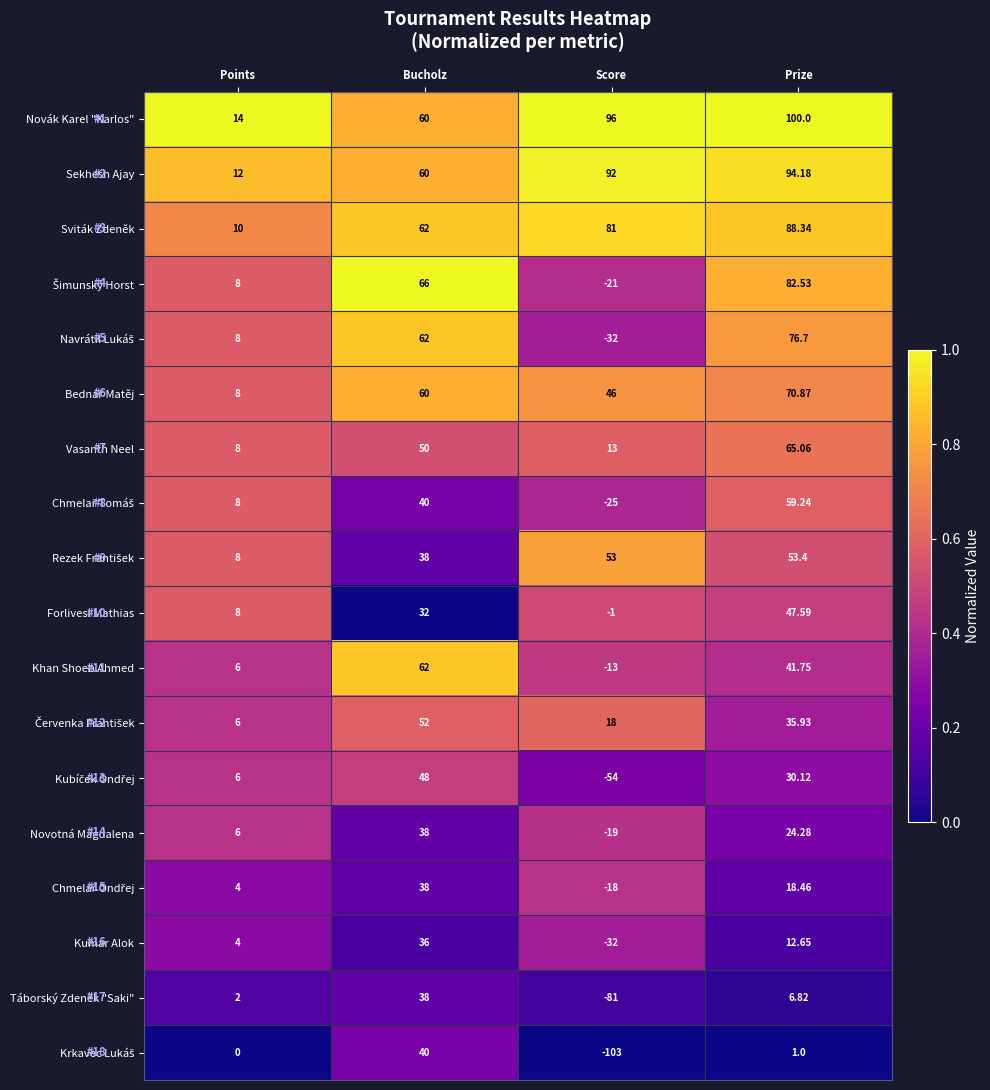

At how many categories does at least one series exceed 0?

4